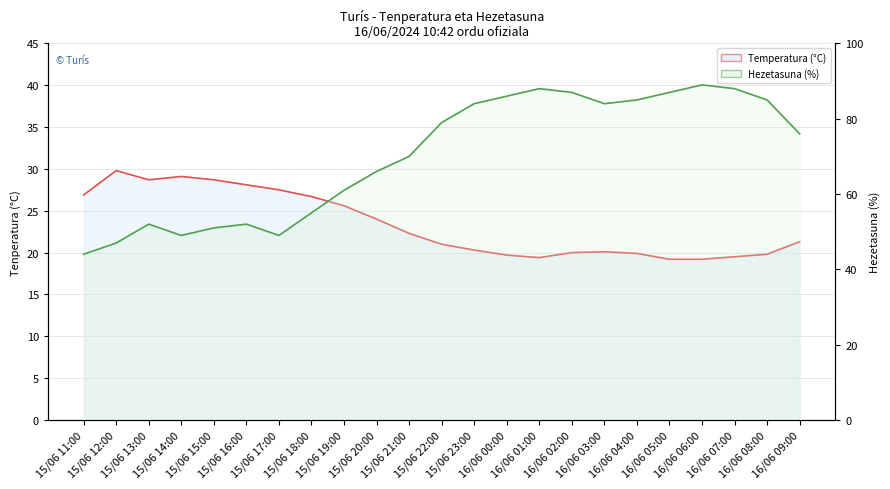

How many lines are shown in the chart?

2